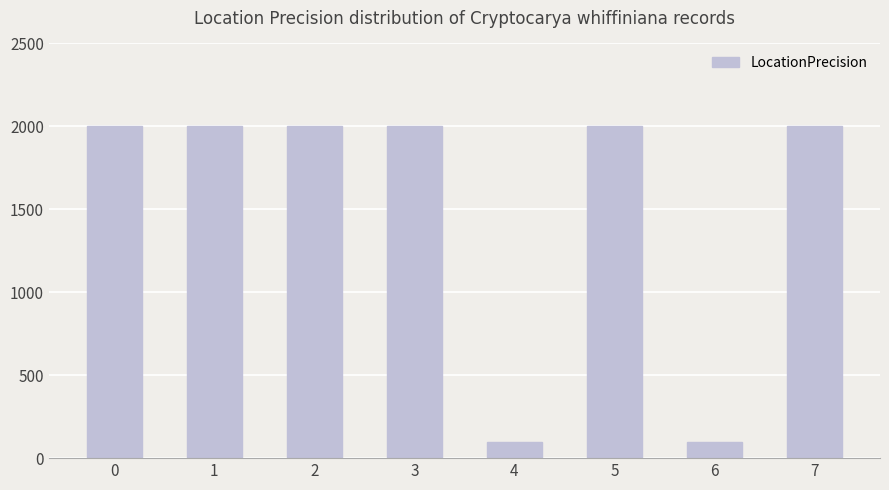

What is the value of the 6th bar from the left?

2000